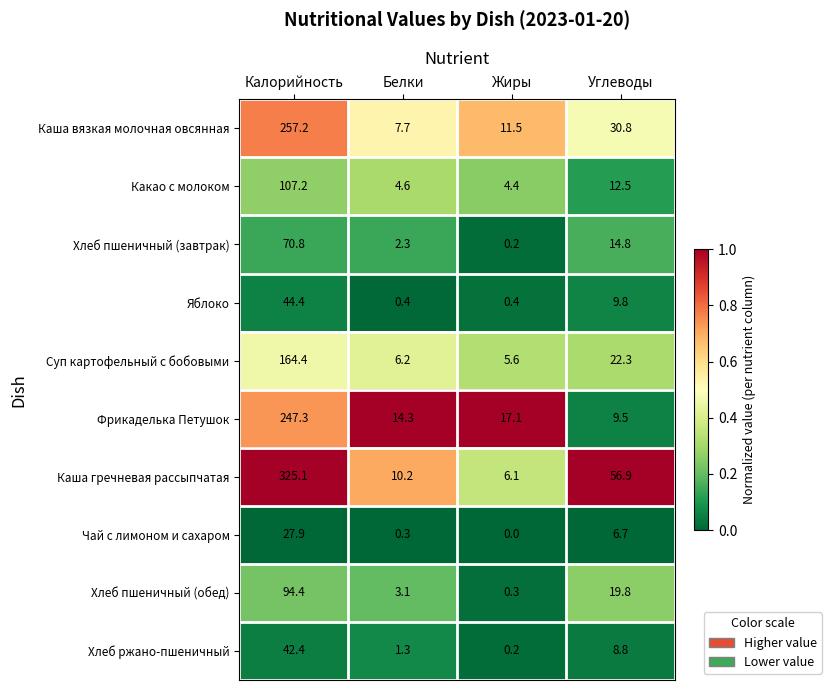

What is the sum of the Каша гречневая рассыпчатая values at Жиры and Калорийность?

331.2